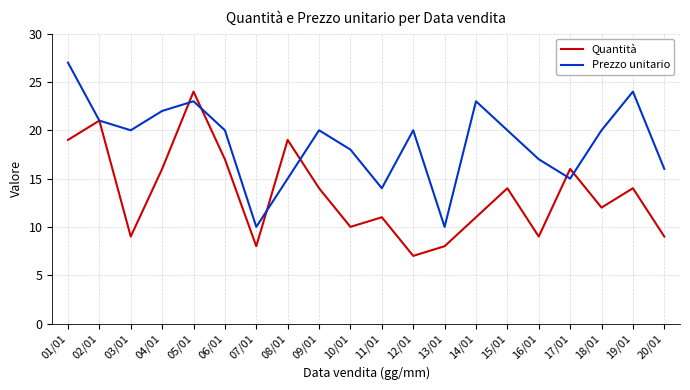

What is the difference between the Quantità values at 16/01 and 11/01?

2